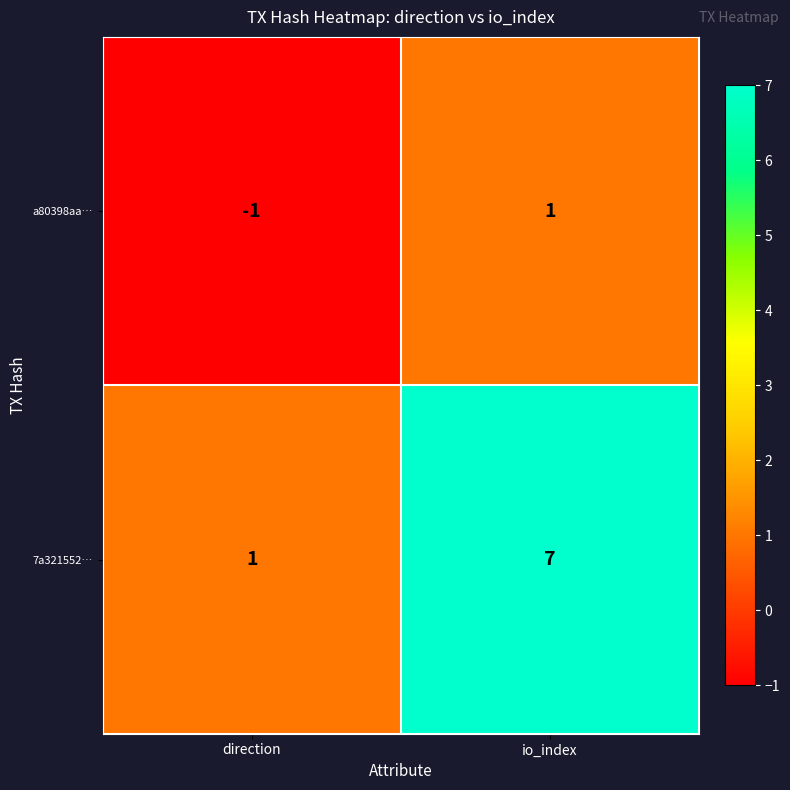

What is the sum of the 7a321552… values at direction and io_index?

8